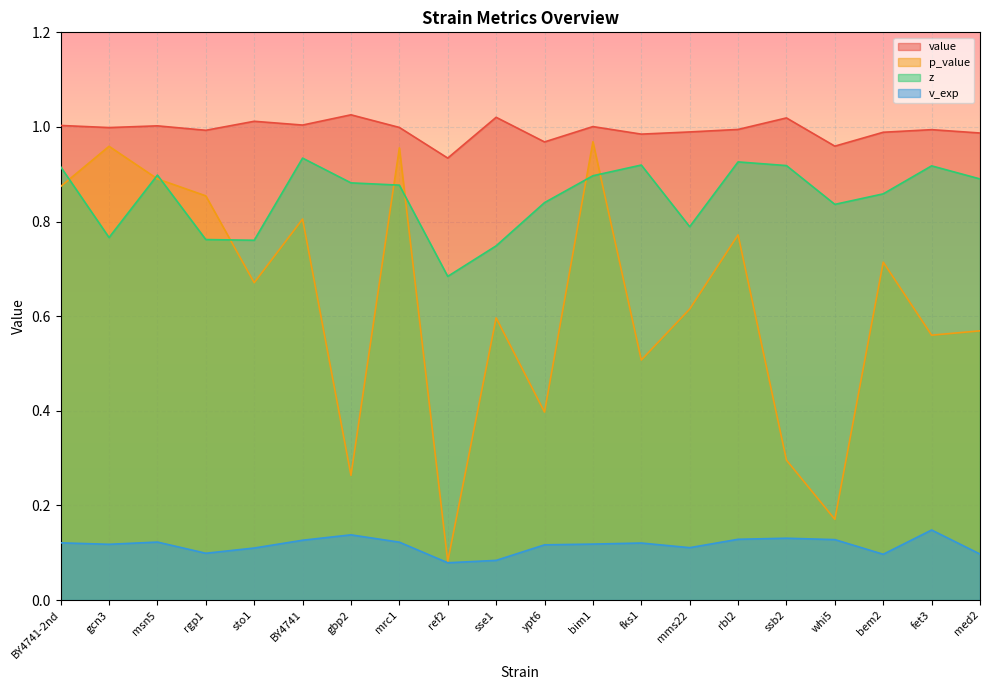

The value of value at BY4741 is 0.3. True or false?

False